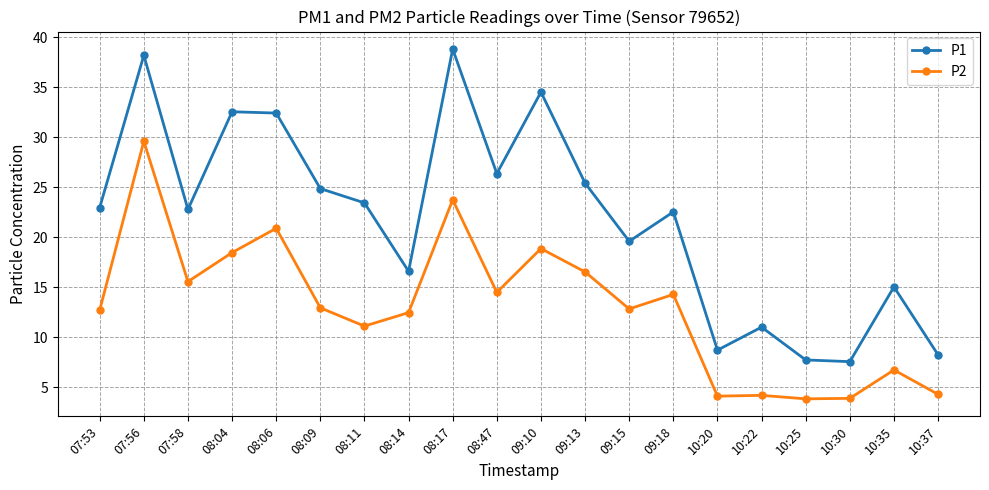

What is the label of the 6th point from the right?

10:20